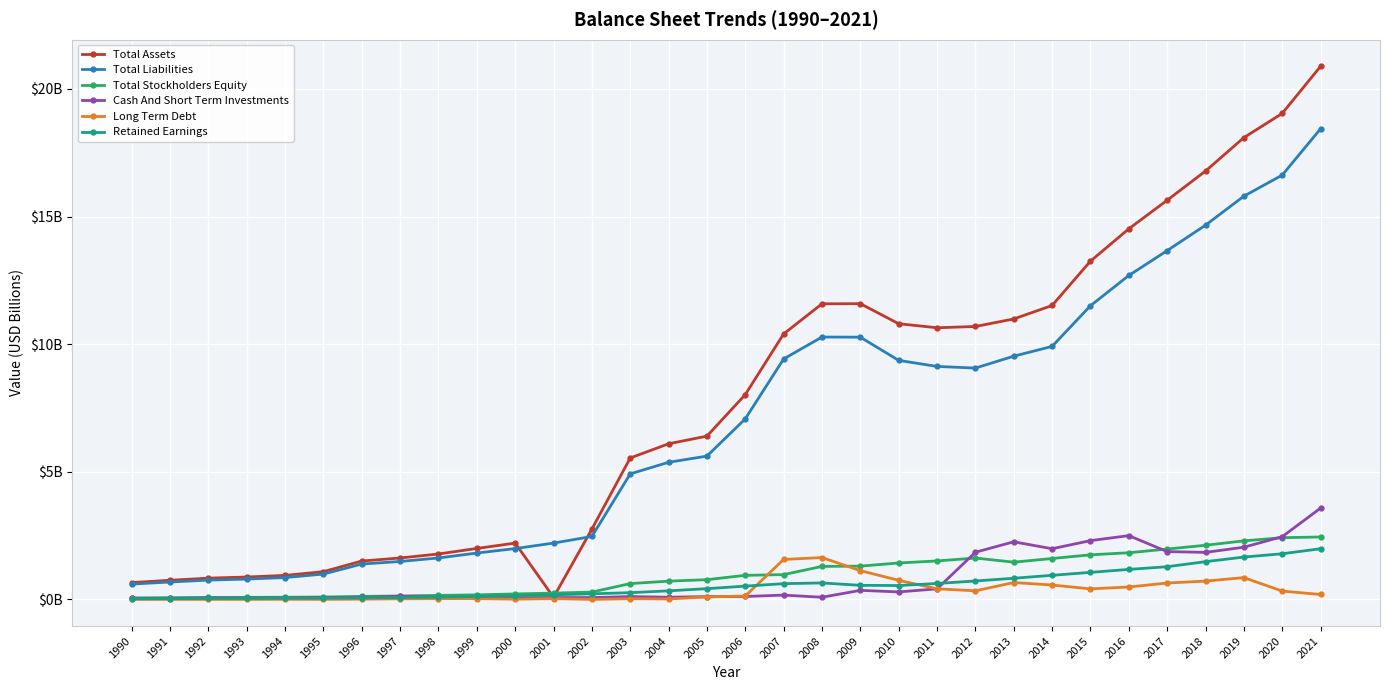

What are all the series names shown in the legend?

Total Assets, Total Liabilities, Total Stockholders Equity, Cash And Short Term Investments, Long Term Debt, Retained Earnings